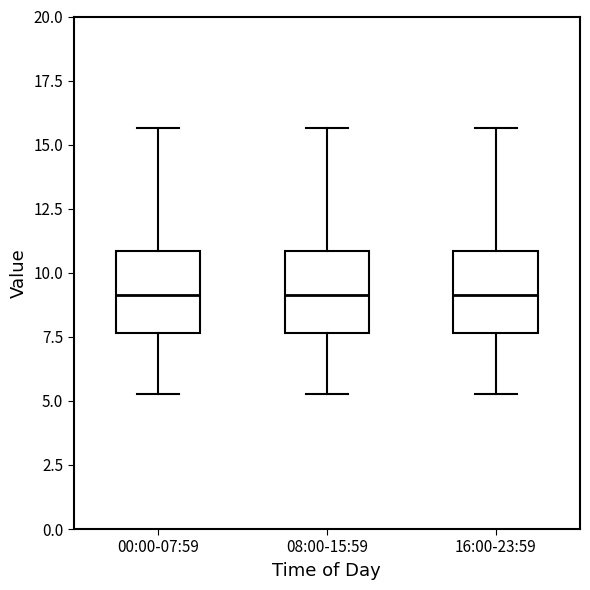

Reading left to right, read every box against the y-axis: the position of its median line, the range the box covers, and the ends of its whiskers. The values are not printed on the chart, so give them approximately, as read against the axis.

00:00-07:59: median 9.0, box 7.5 to 11.0, whiskers 5.5 to 15.5
08:00-15:59: median 9.0, box 7.5 to 11.0, whiskers 5.5 to 15.5
16:00-23:59: median 9.0, box 7.5 to 11.0, whiskers 5.5 to 15.5